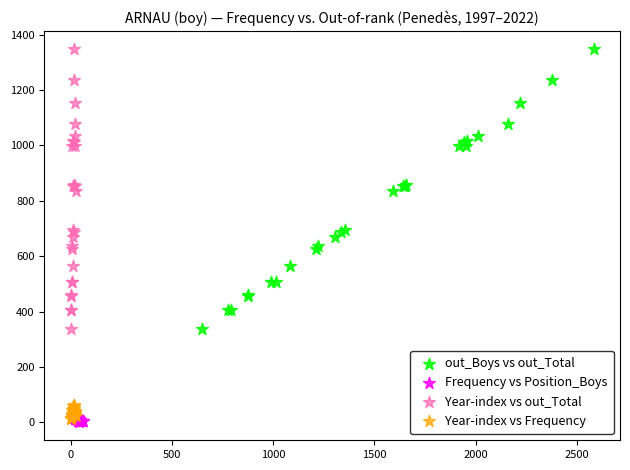

What are all the series names shown in the legend?

out_Boys vs out_Total, Frequency vs Position_Boys, Year-index vs out_Total, Year-index vs Frequency